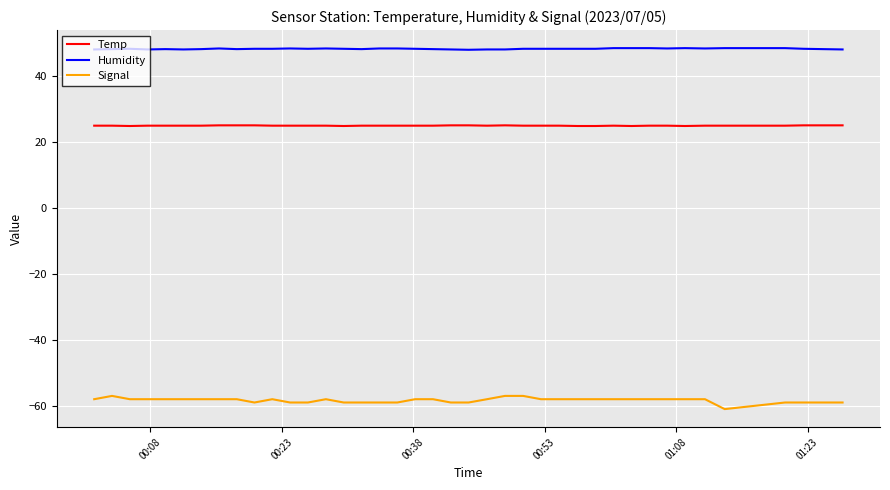

List the series in order of their peak value, lowest first.

Signal, Temp, Humidity